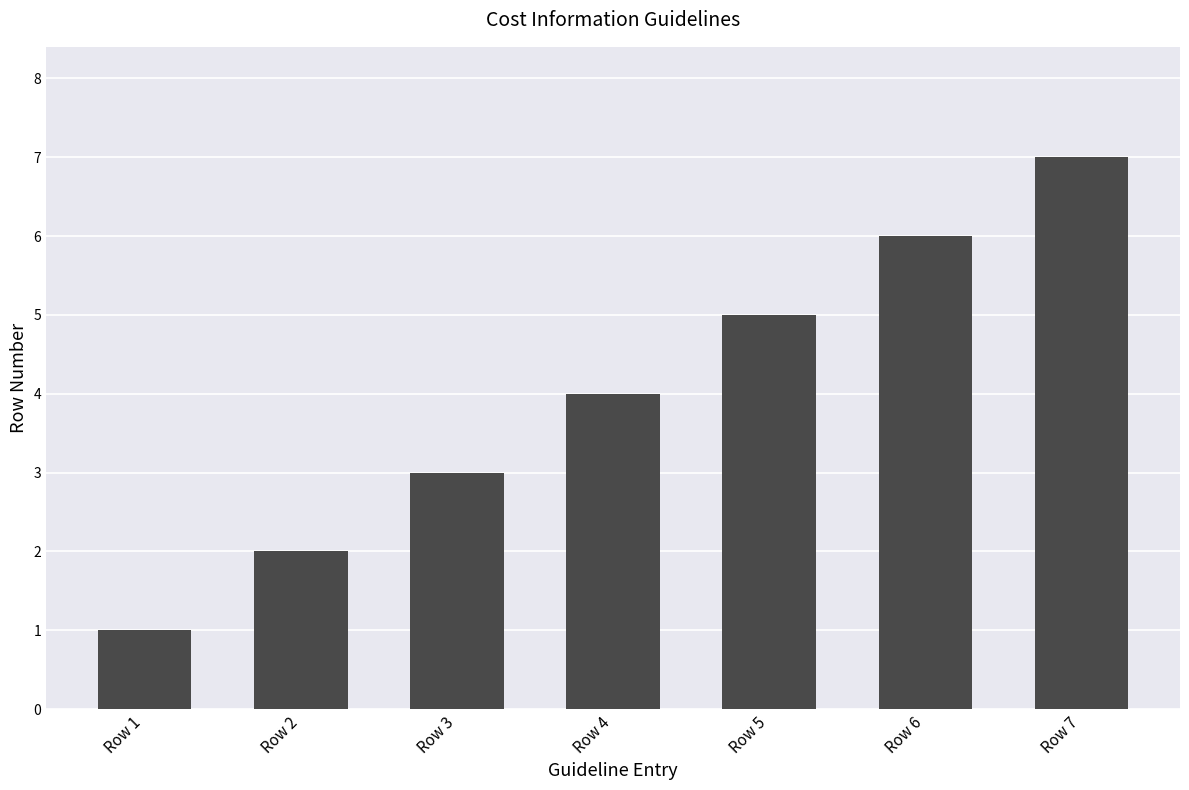

What is the change in value from Row 2 to Row 4?

+2